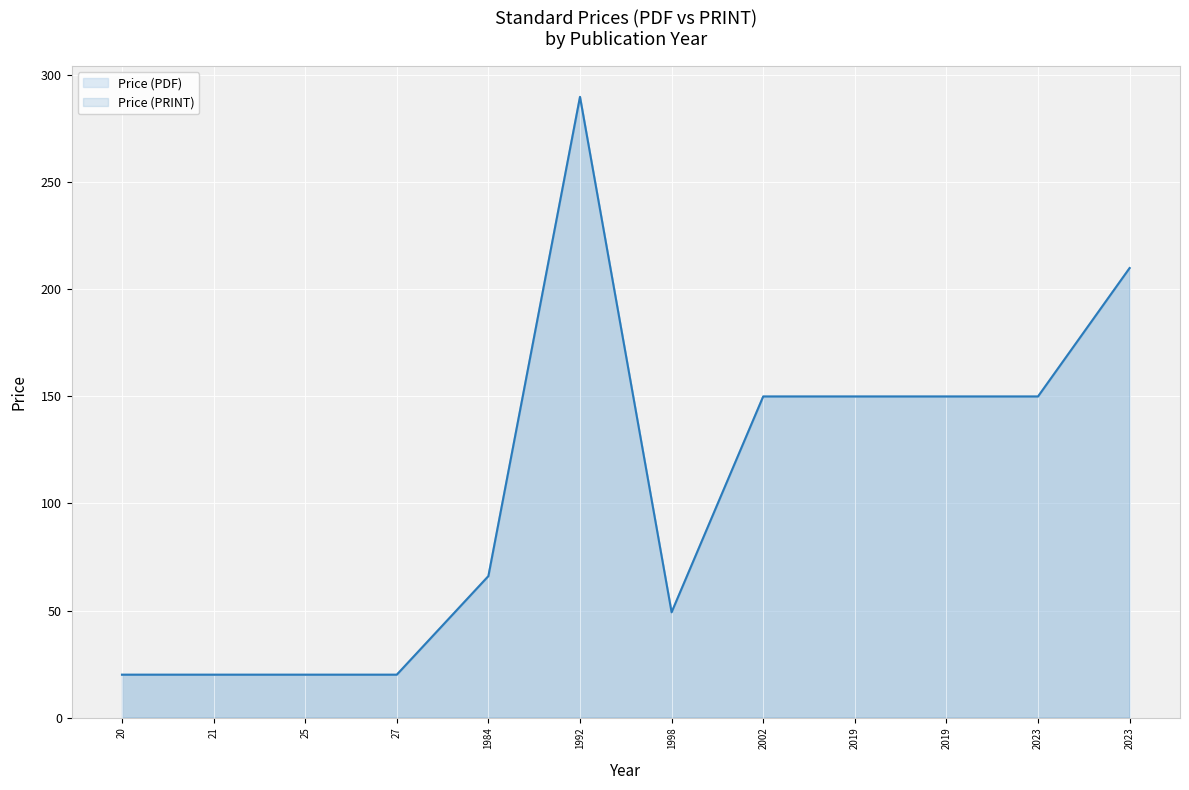

Which series changed the most between 2023 and 2002?

Price (PDF)